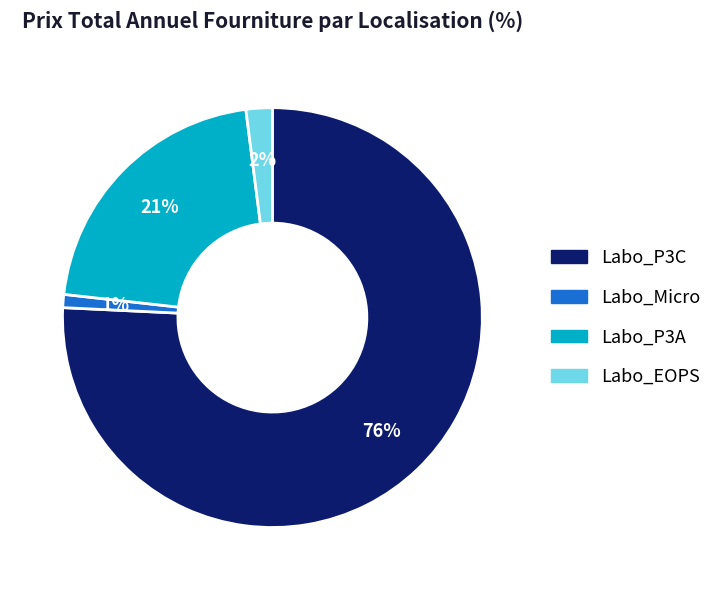

Does any single category account for the majority?

Yes